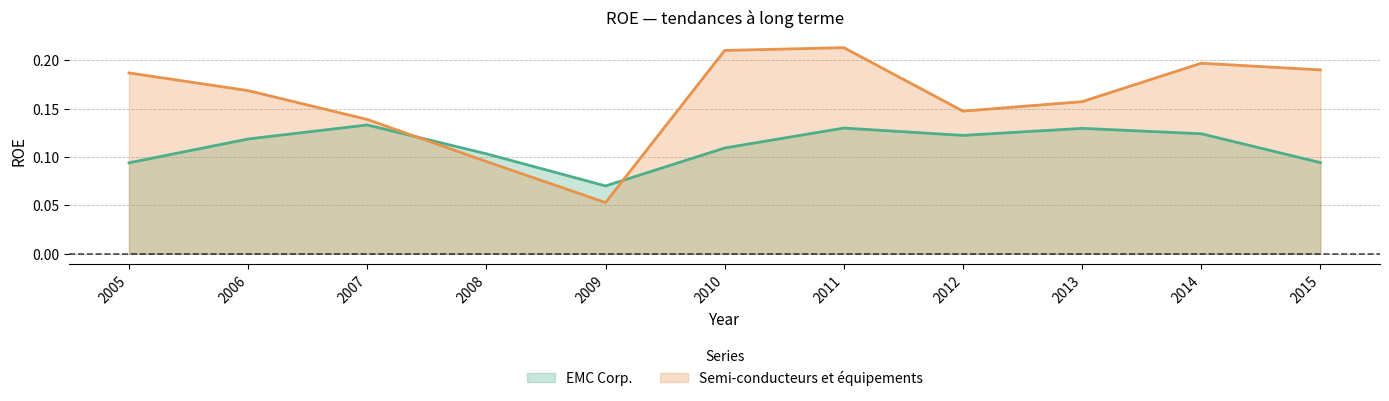

Count the number of data series in this chart.

2